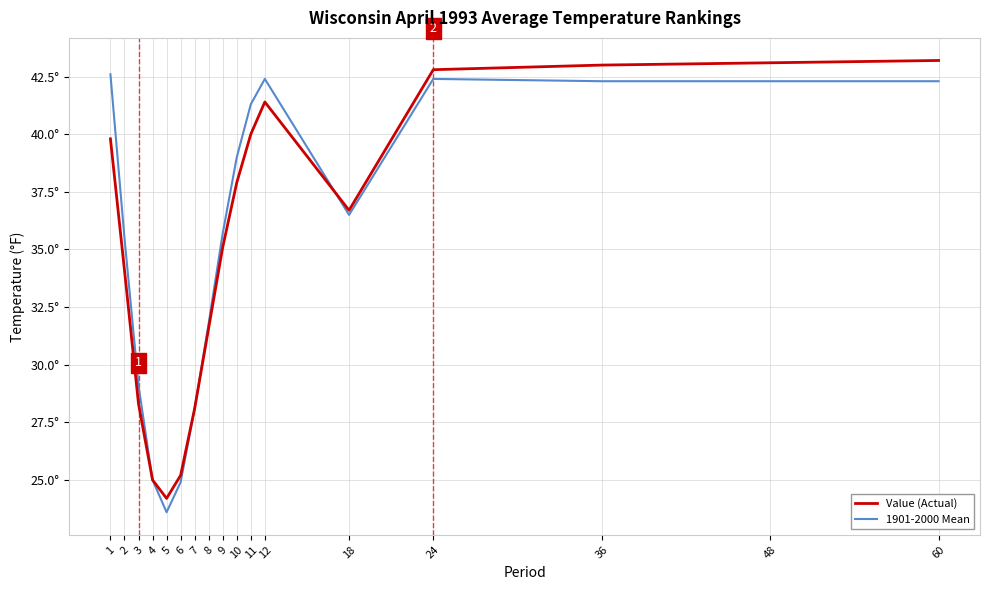

Where is the first local minimum for Value (Actual)?

5